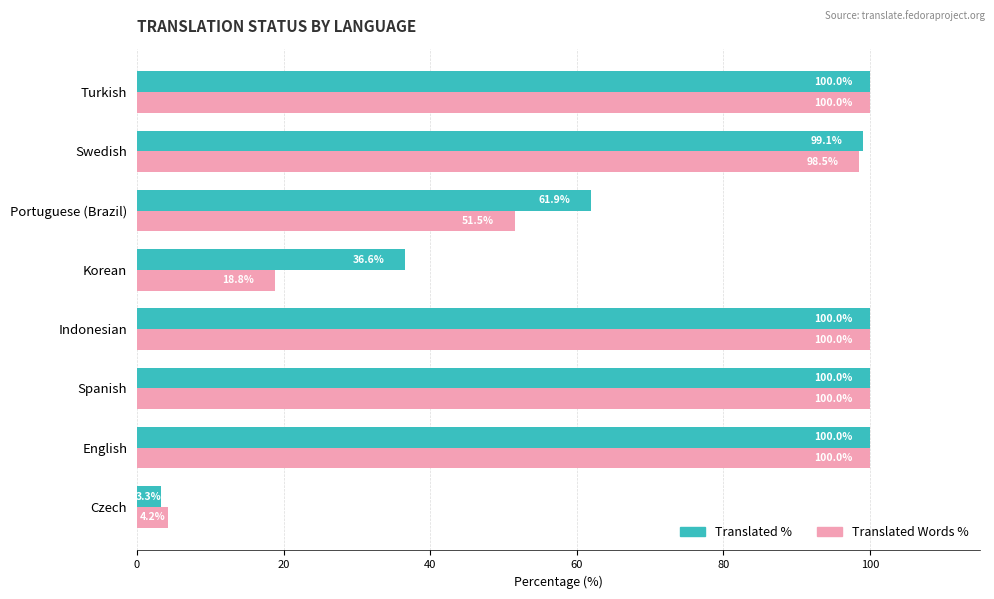

What is the highest value of the Translated Words % series?

100.0